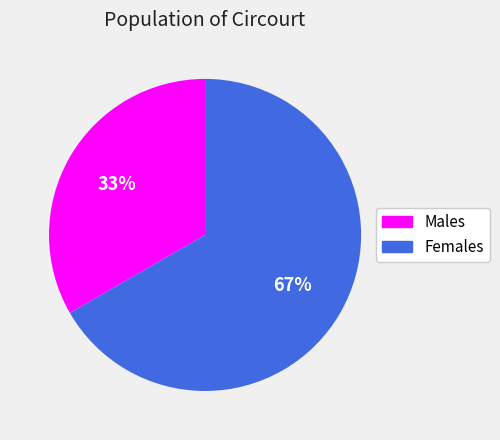

What is the smallest slice in the pie chart?

Males